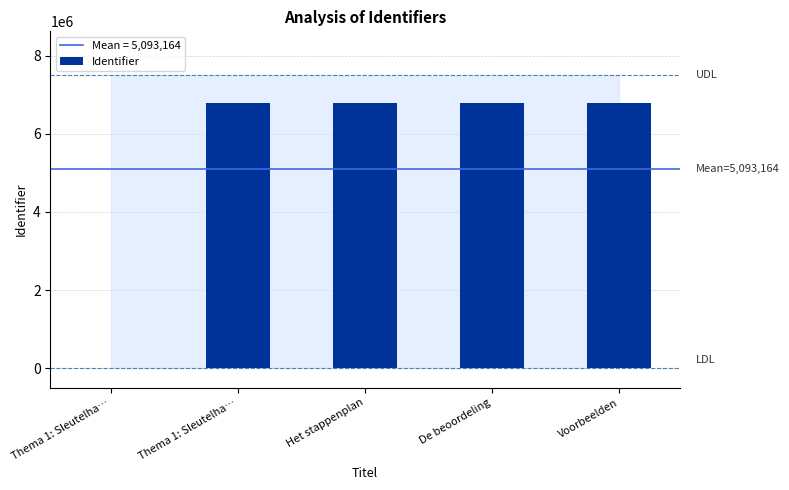

How many series are shown in this chart?

1